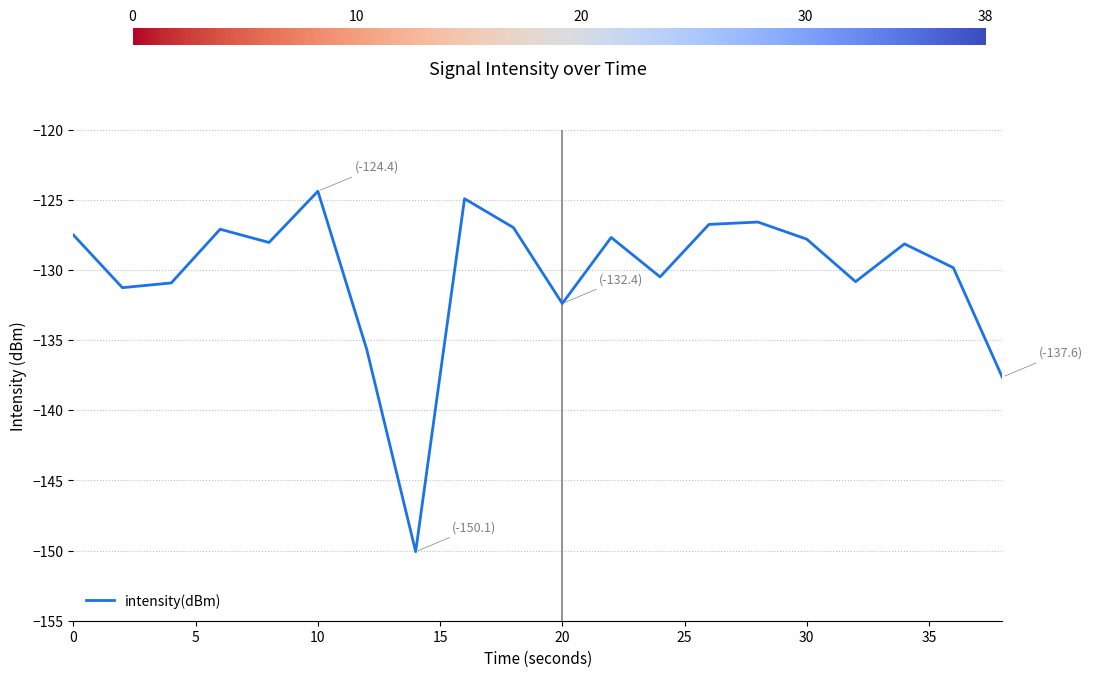

Count the number of data series in this chart.

1